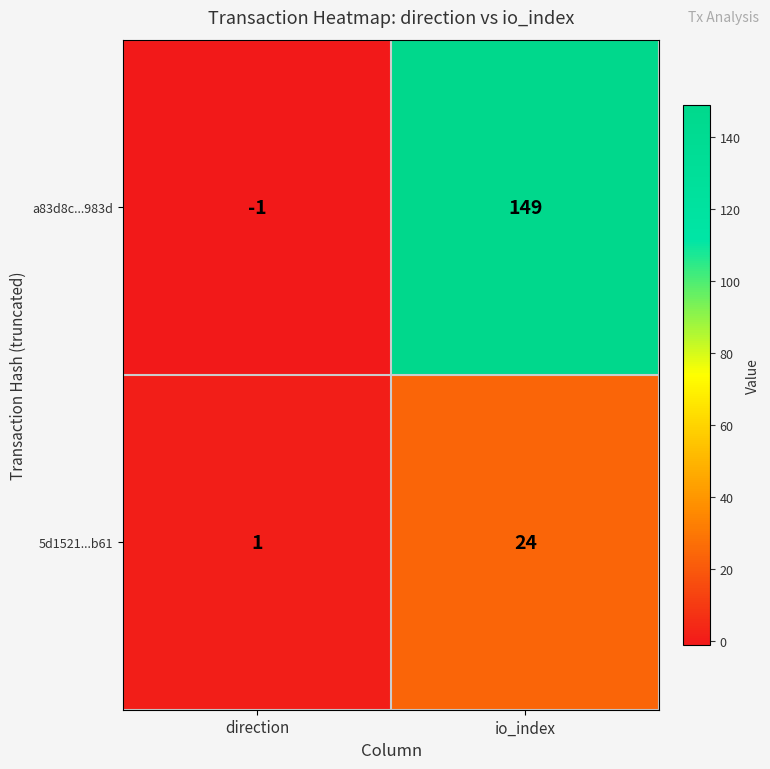

What is the sum of all a83d8c...983d values?

148